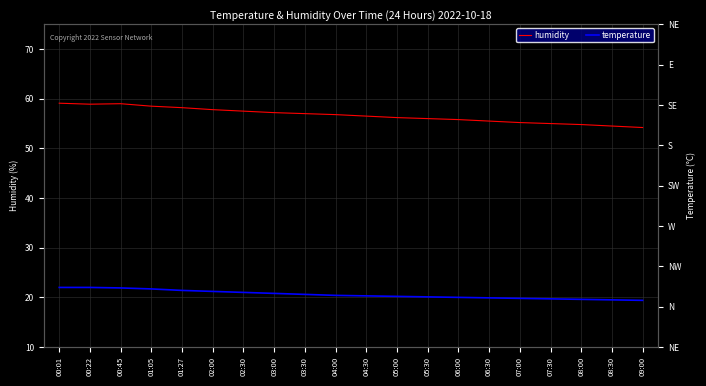

At 00:01, list the series in order from largest to smallest.

humidity, temperature